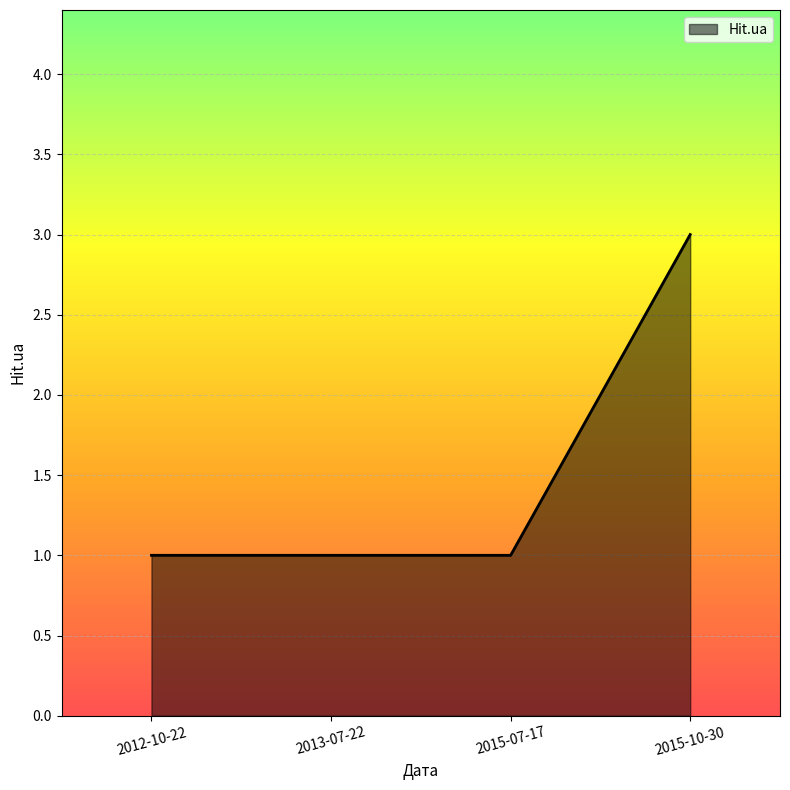

What is the greatest value displayed?

3